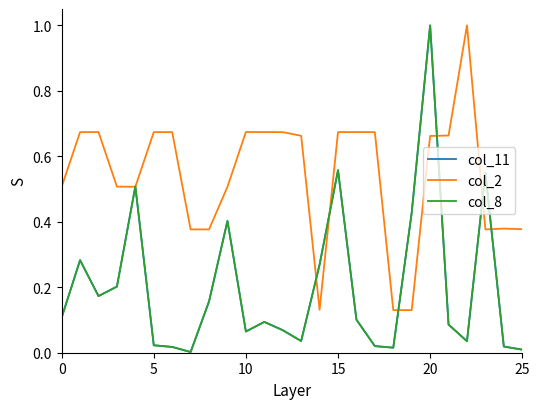

True or false: col_11 has more than 0 points higher than both neighbors.

True